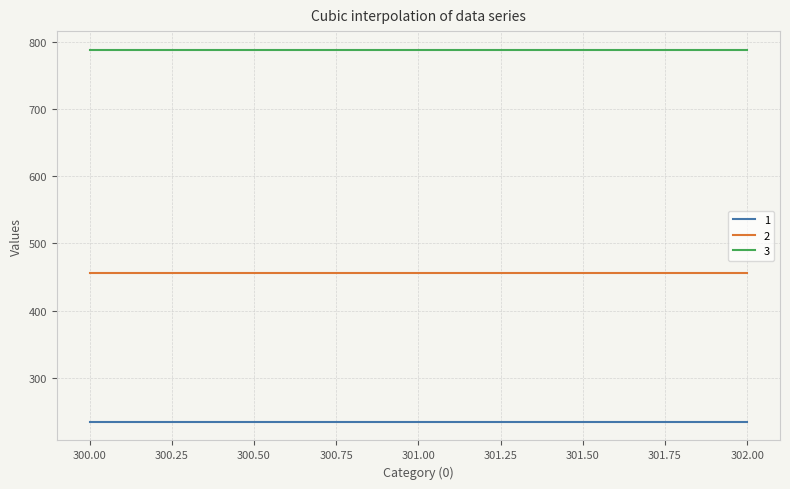

What is the minimum value for 2?

456